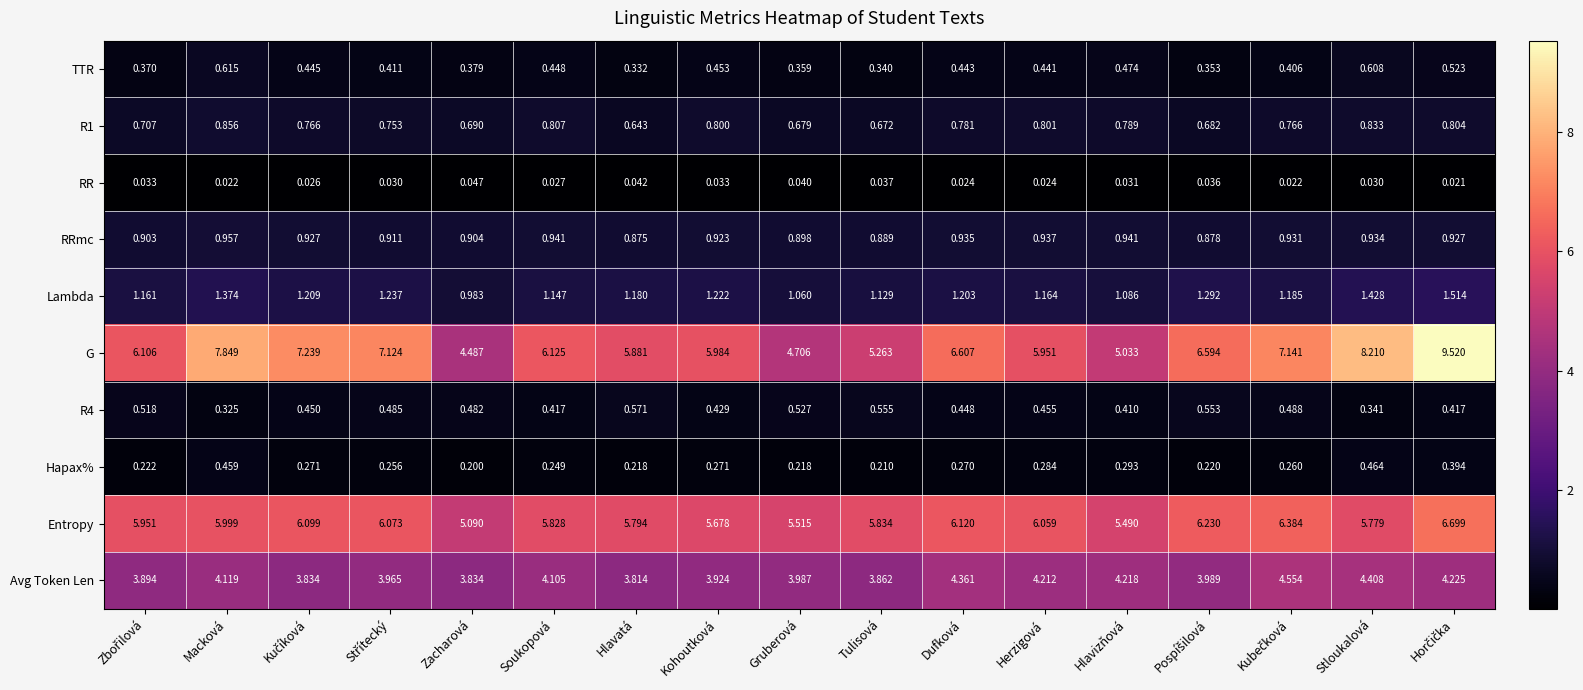

Which series changed the most between Gruberová and Stloukalová?

G